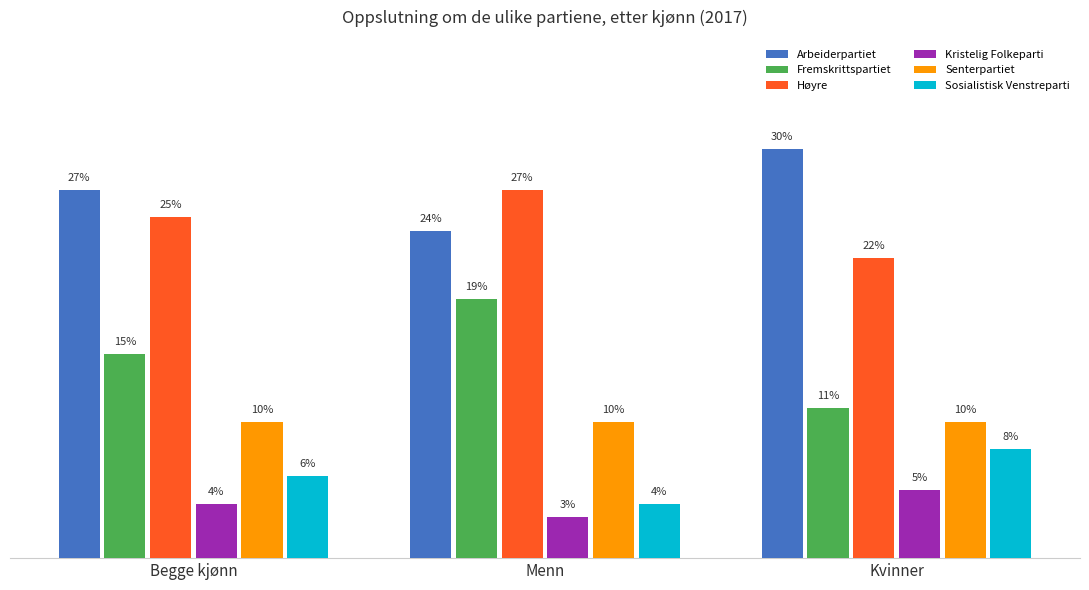

Which series changed the most between Begge kjønn and Kvinner?

Fremskrittspartiet